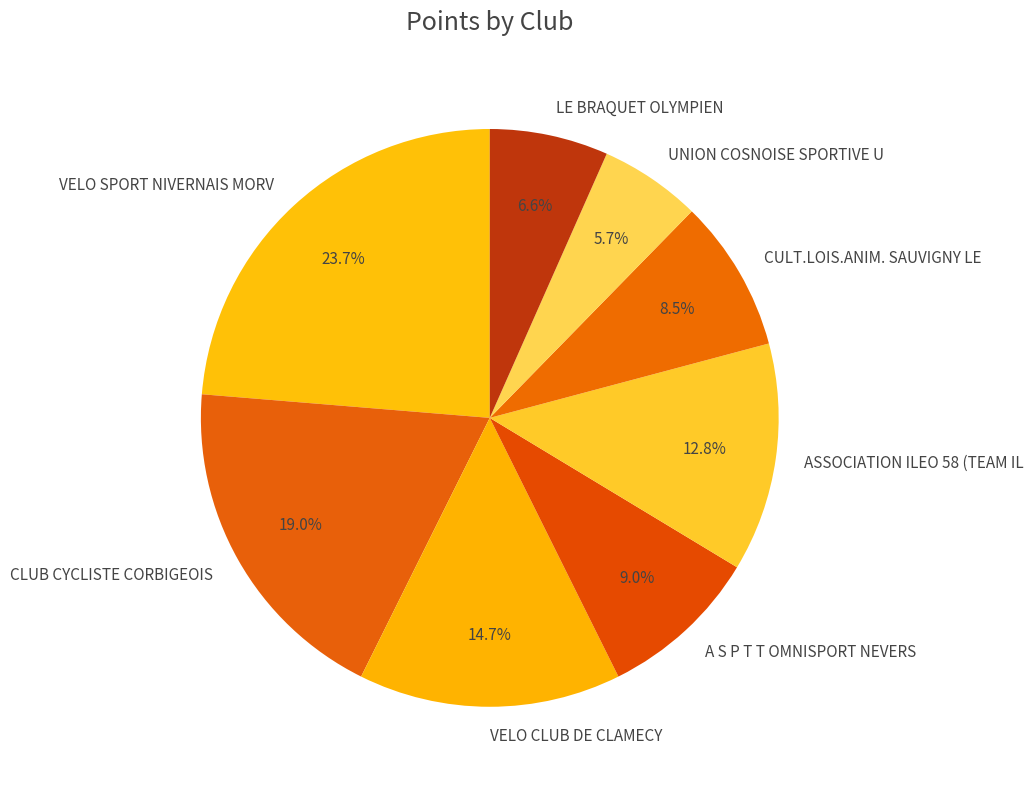

Is there any slice that represents more than half of the pie?

No